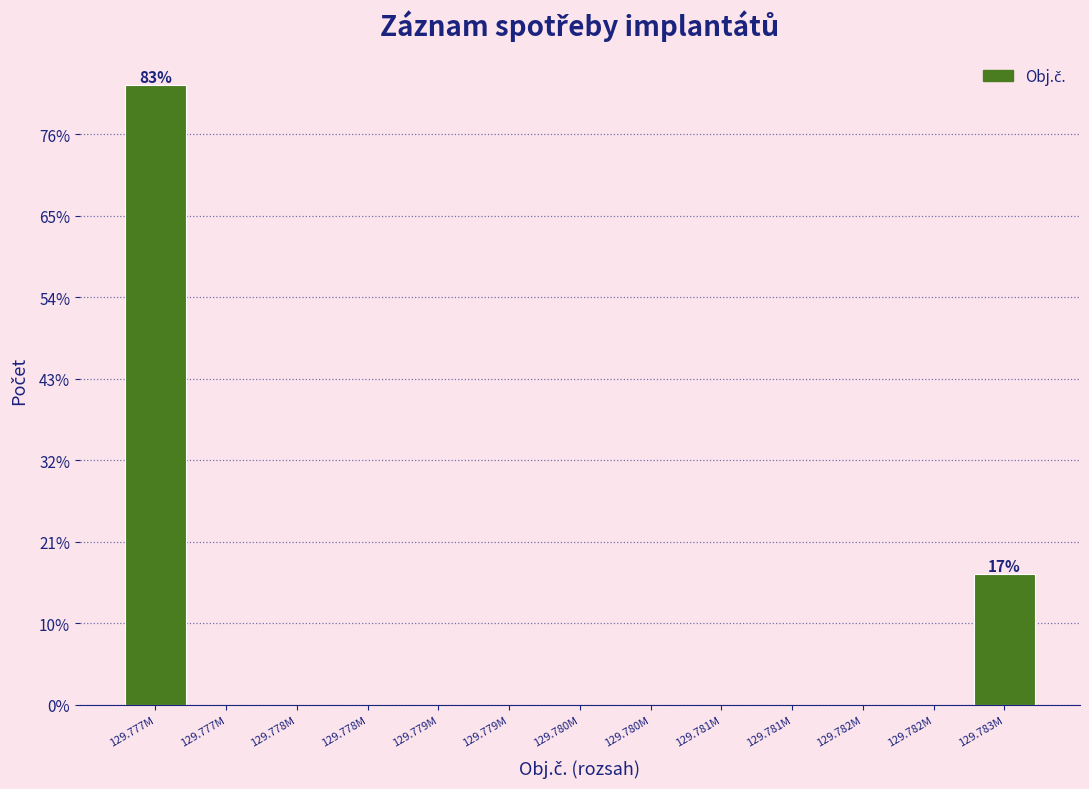

Are the bars horizontal?

No